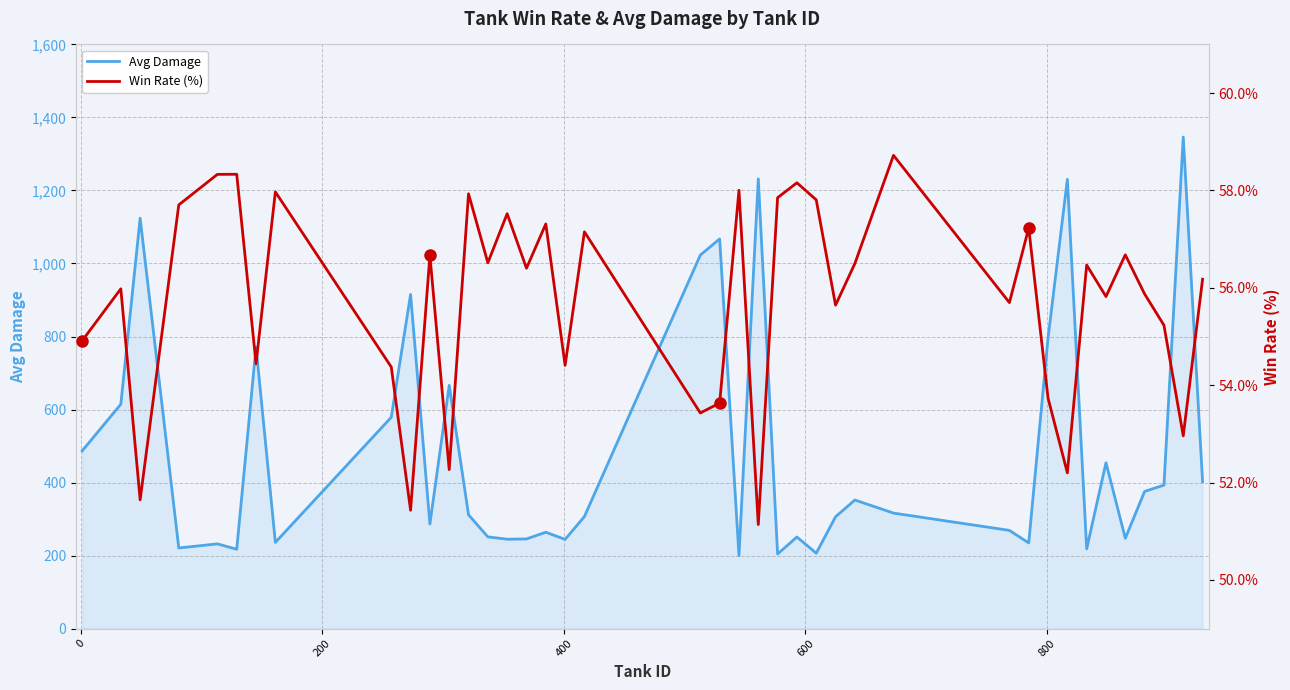

What is the difference between the second highest and minimum values in the Win Rate (%) series?

7.2